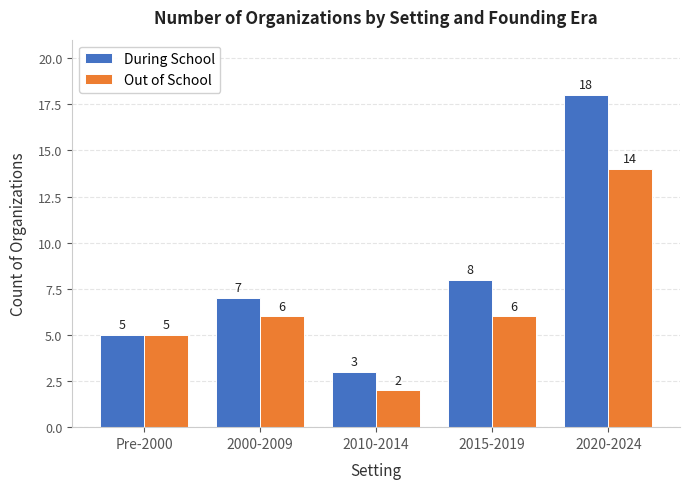

Reading left to right, list all the values displayed in this chart.

During School: 5	7	3	8	18
Out of School: 5	6	2	6	14